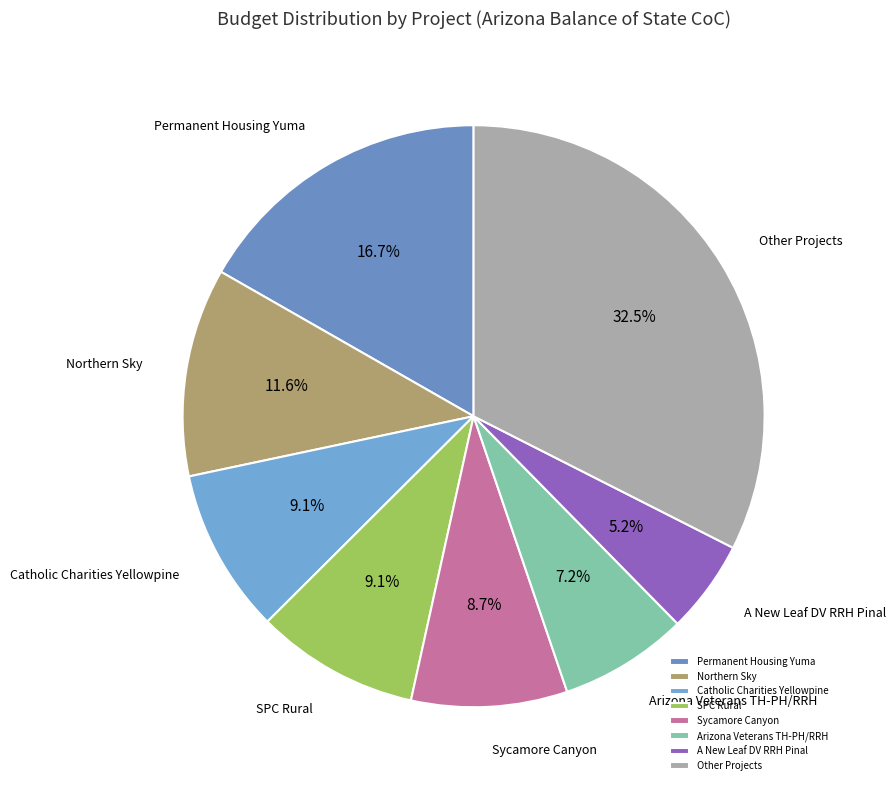

Combined, do Other Projects and Sycamore Canyon account for over 50%?

No